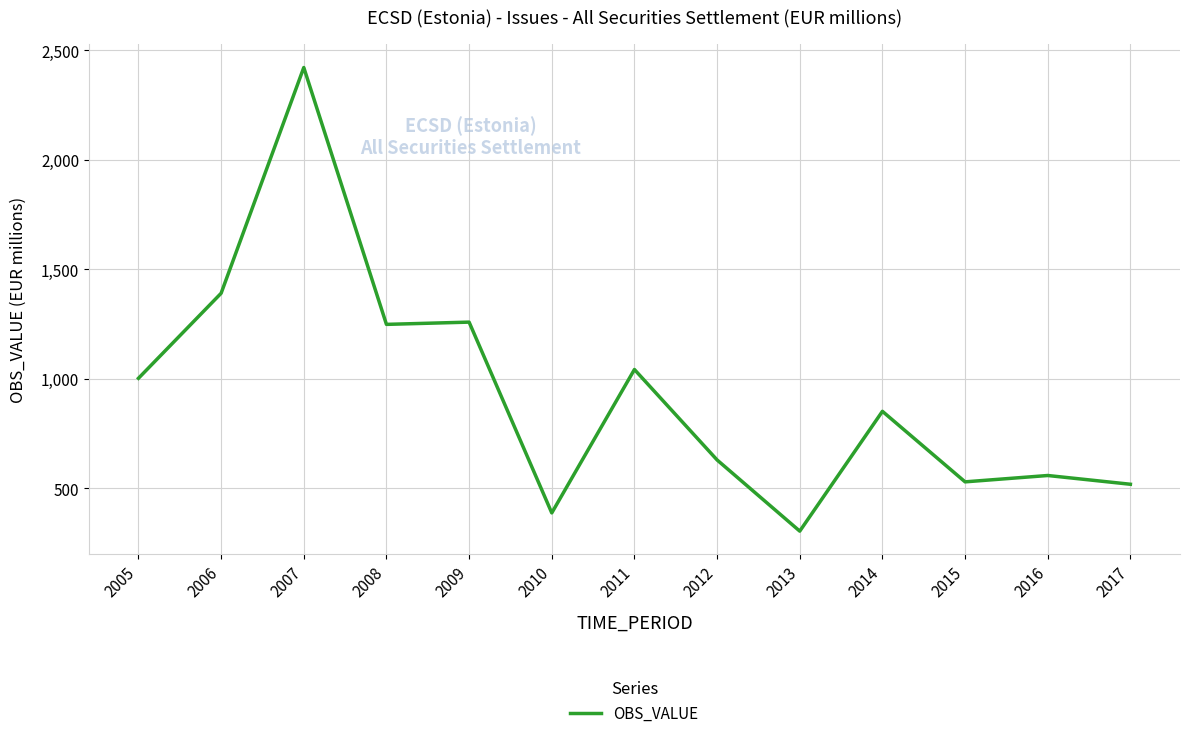

What is the approximate value at 2014?

852.0